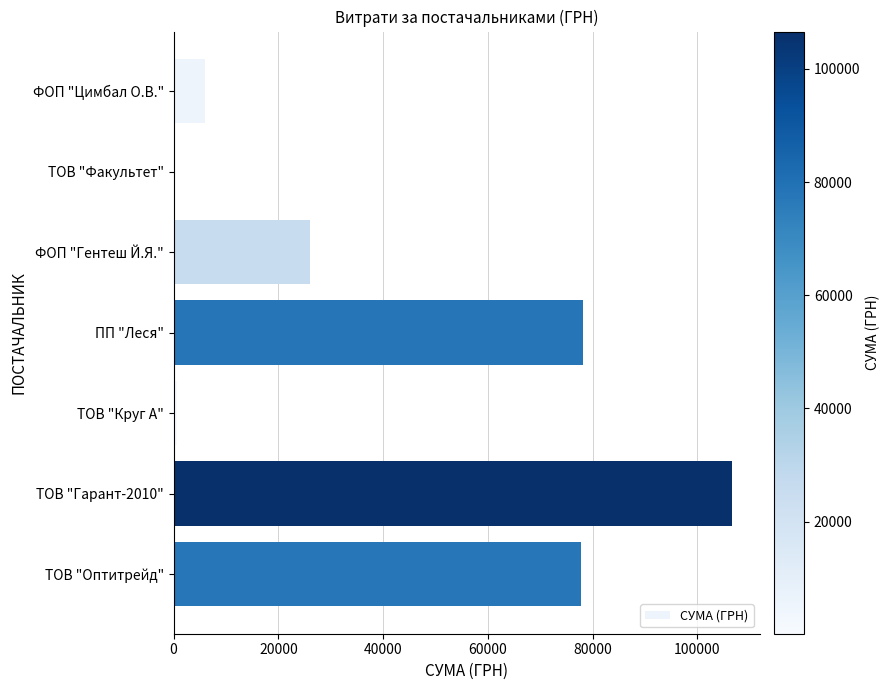

What is the sum of all values?

295464.6